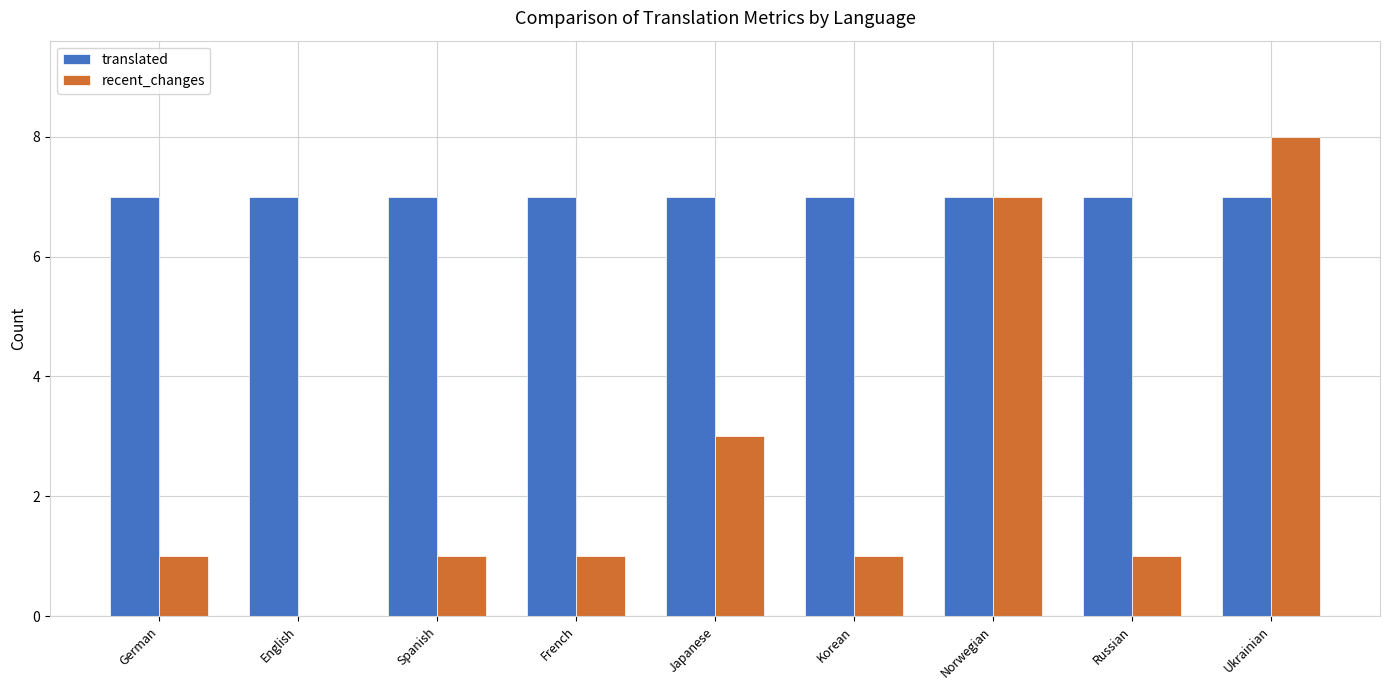

Are the bars grouped side by side (vs. stacked)?

Yes